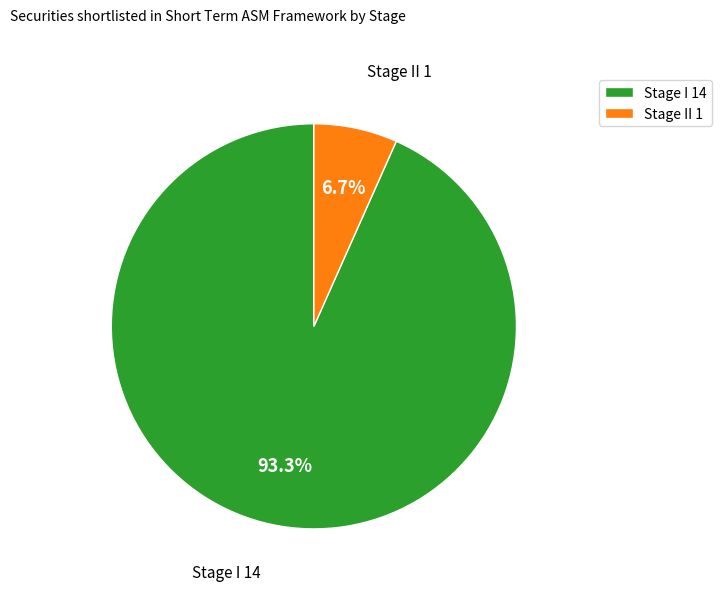

How many slices are in this pie chart?

2